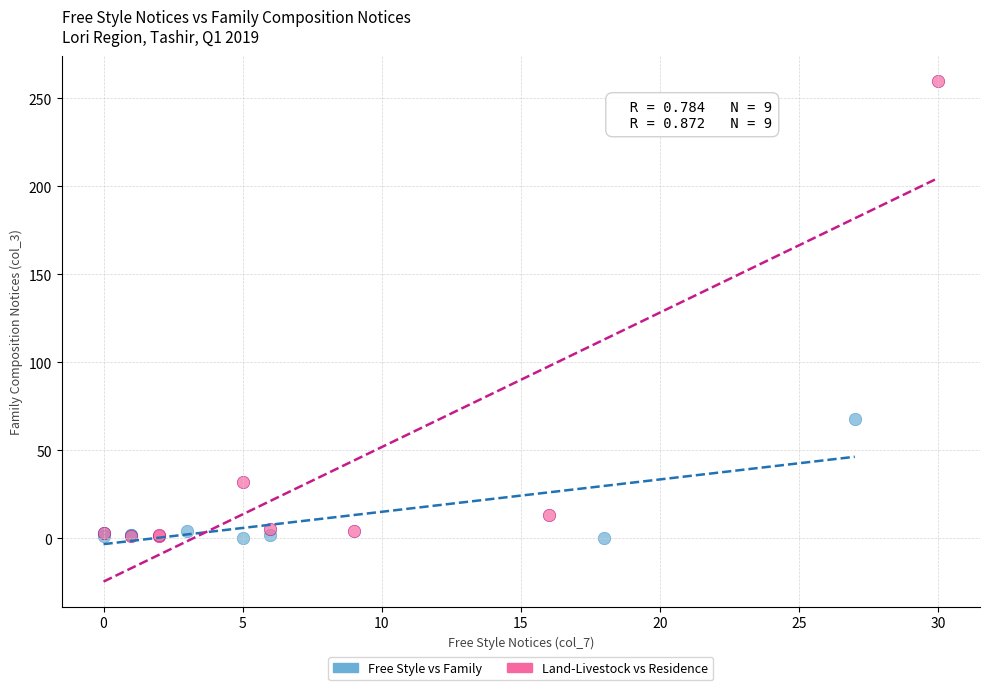

Which series contains the highest Y value?

Land-Livestock vs Residence